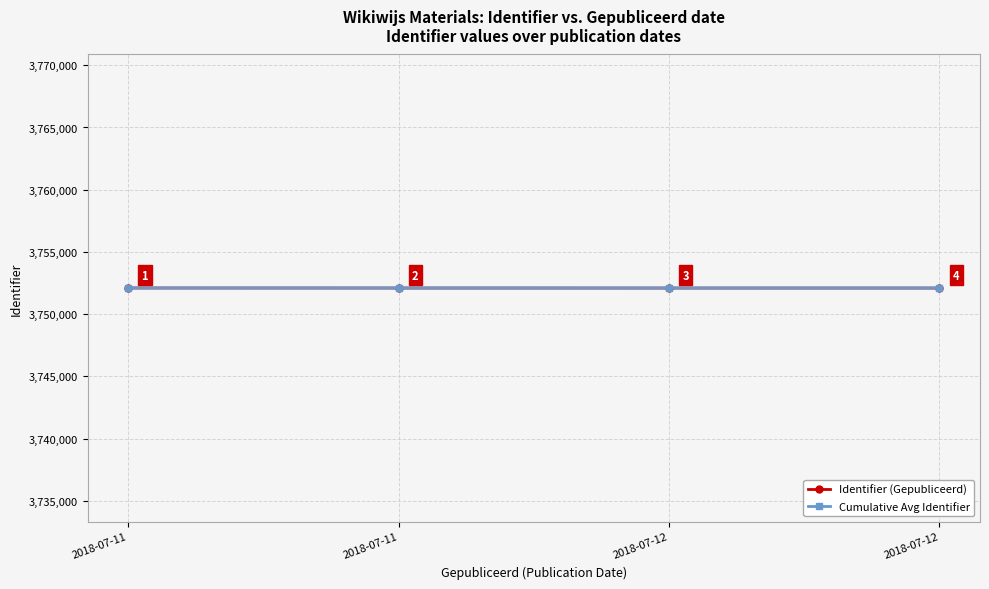

Which category has the lowest value in the Identifier (Gepubliceerd) series?

2018-07-12